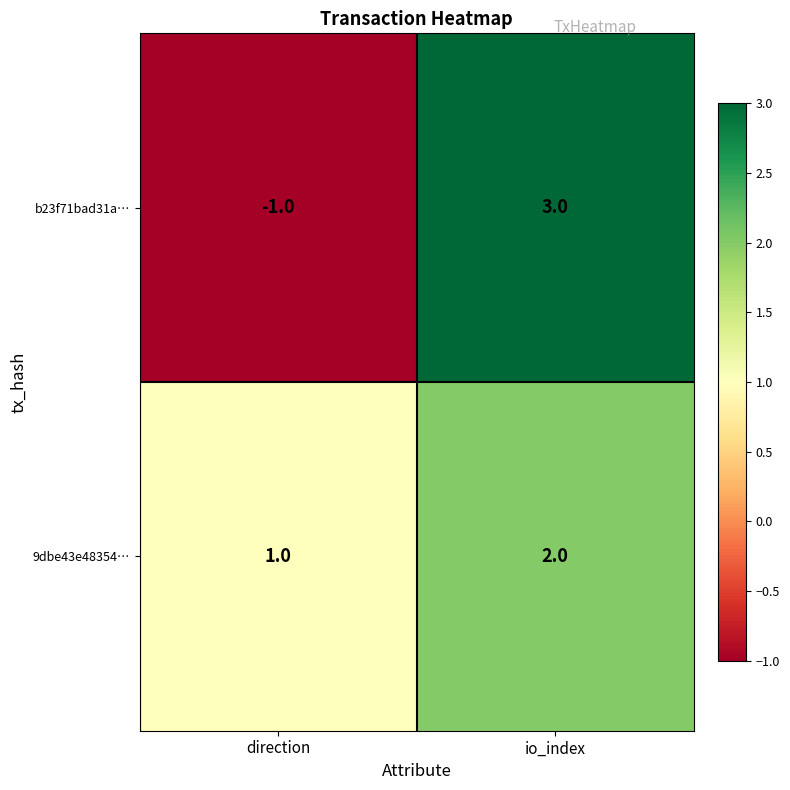

How many series are shown in this chart?

2